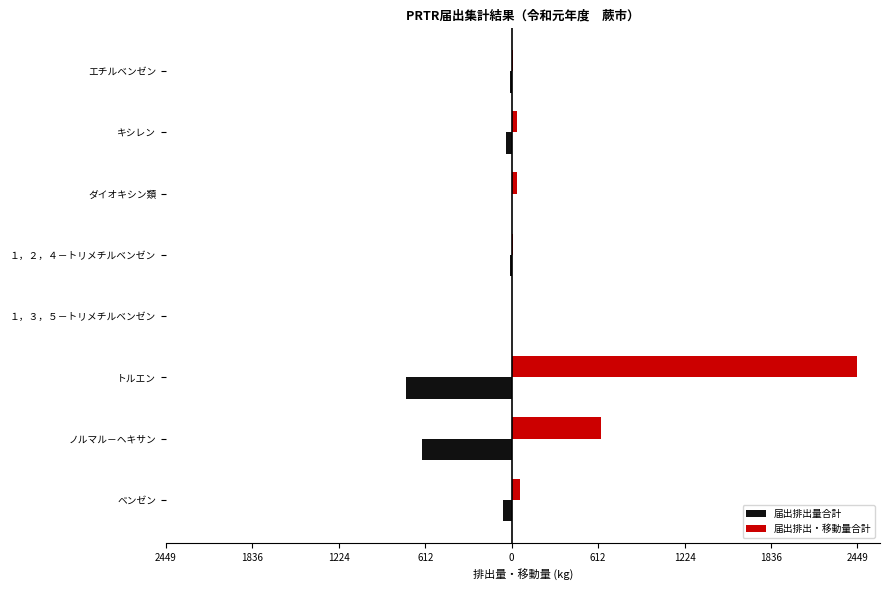

What are all the series names shown in the legend?

届出排出量合計, 届出排出・移動量合計